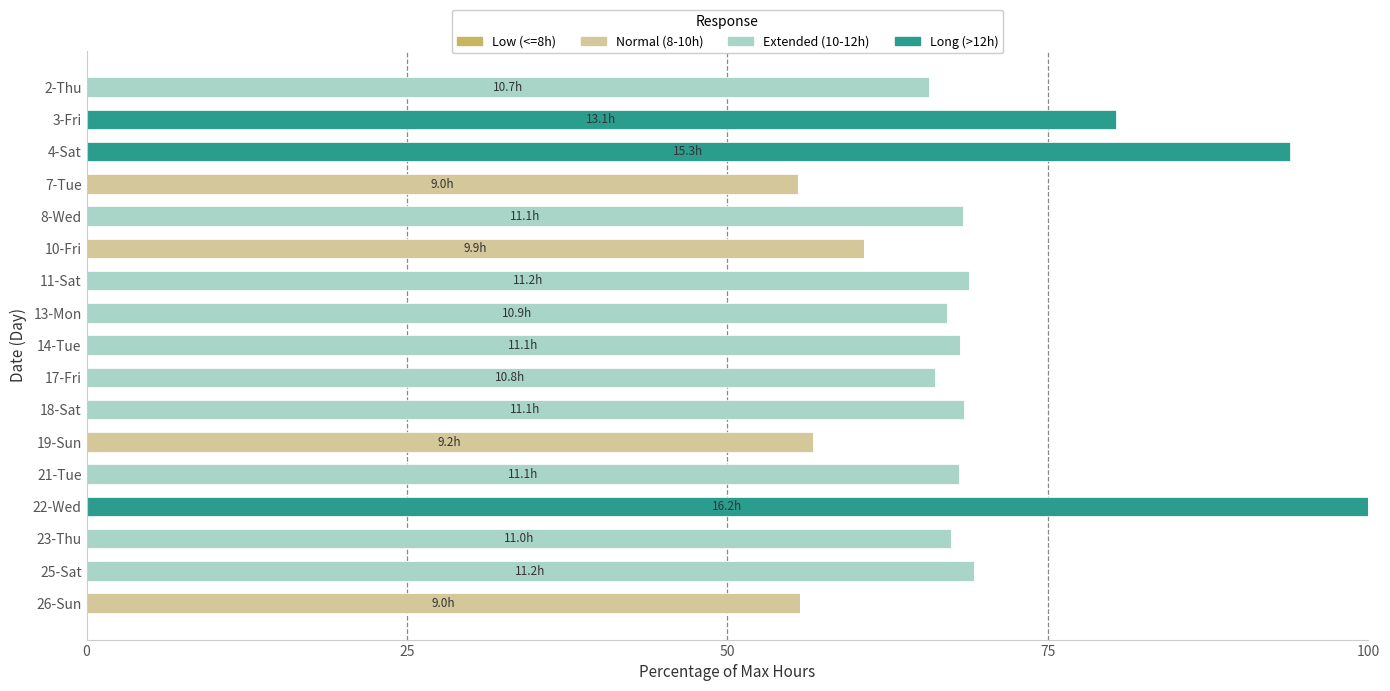

What is the highest value of the Normal (8-10h) series?

60.7